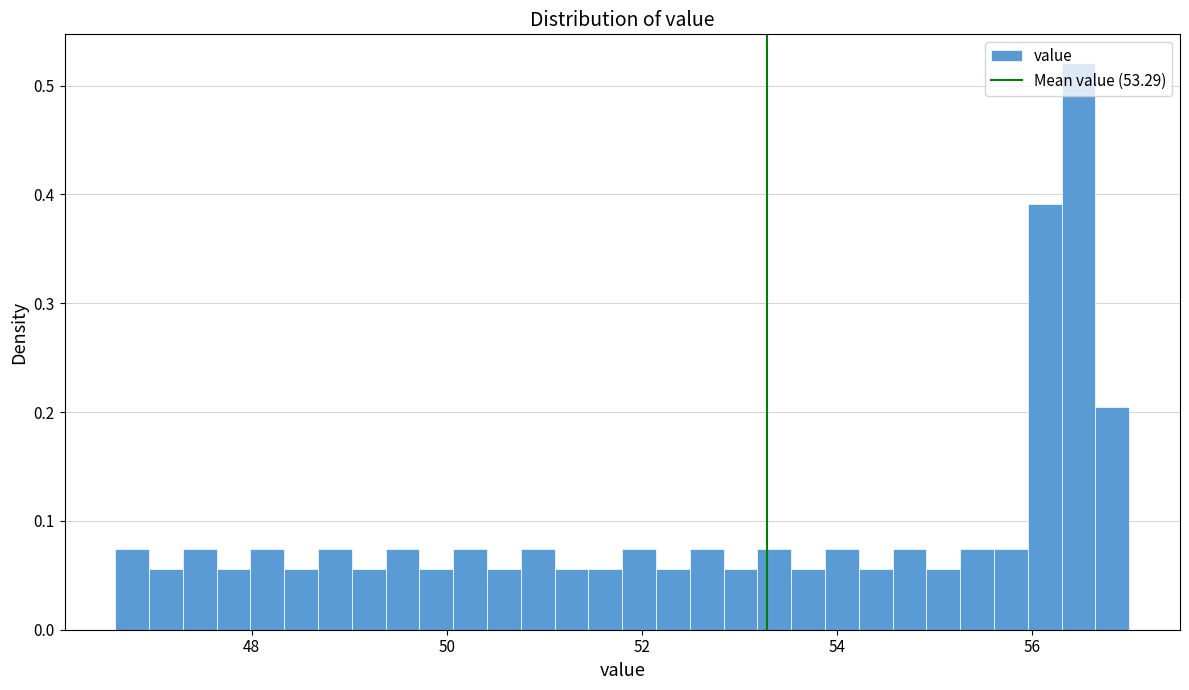

Read against the x-axis, roughly where is the centre of the tallest bar?

56.4